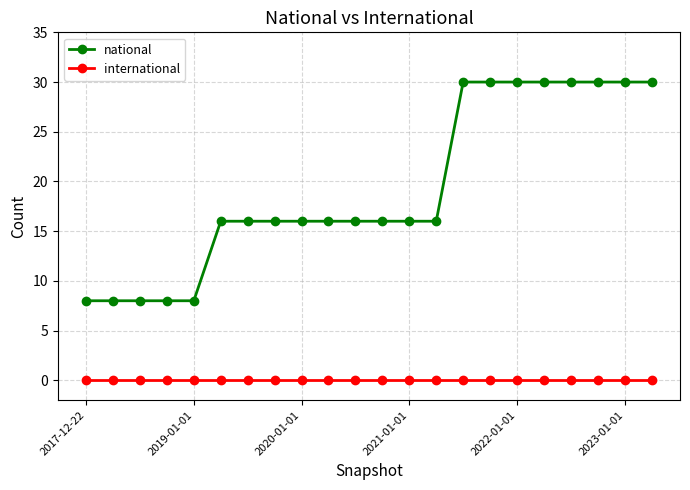

What is the greatest value displayed?

30